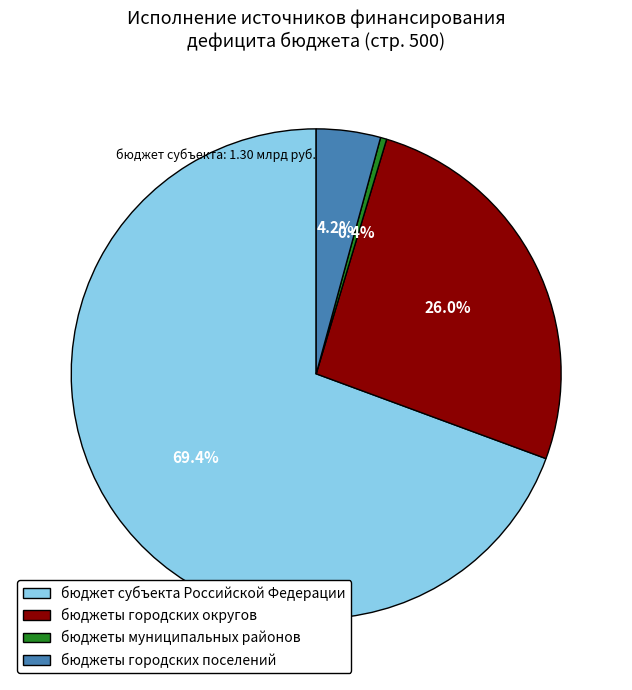

Which slice represents more than half of the pie?

бюджет субъекта Российской Федерации